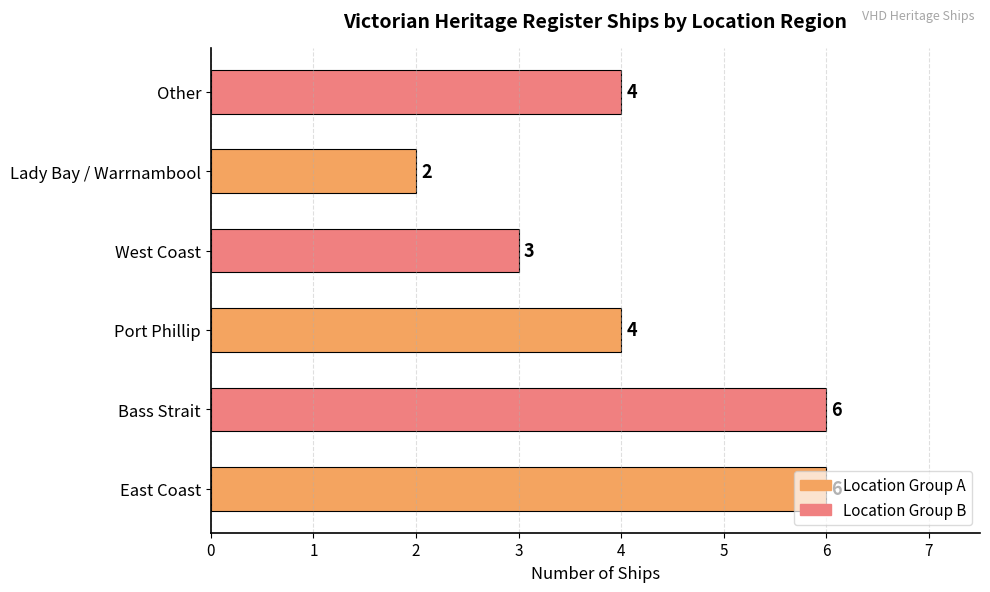

What is the greatest value displayed?

6